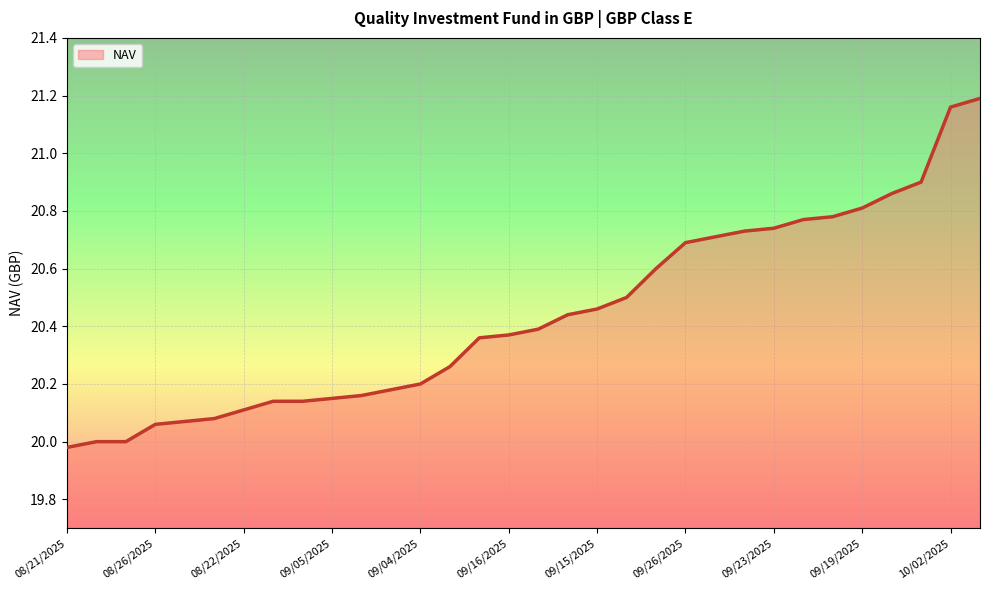

What is the difference between the maximum and minimum values?

1.2